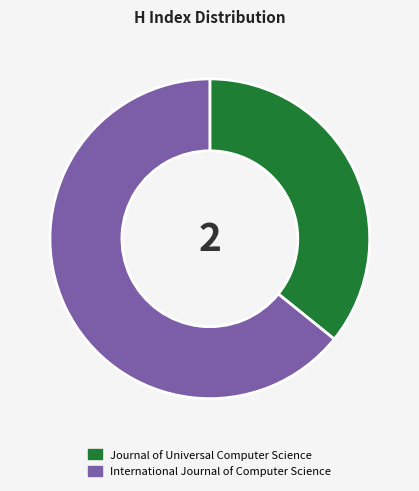

Do International Journal of Computer Science and Journal of Universal Computer Science together represent more than half of the pie?

Yes